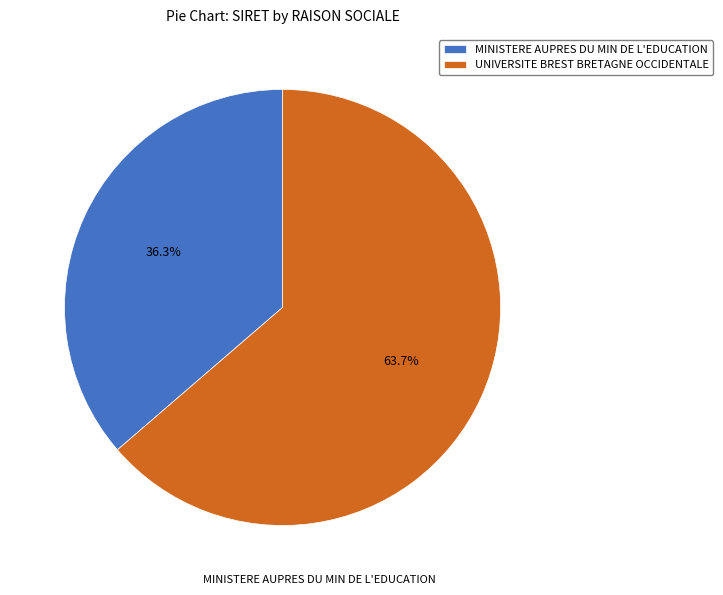

How many slices are in this pie chart?

2